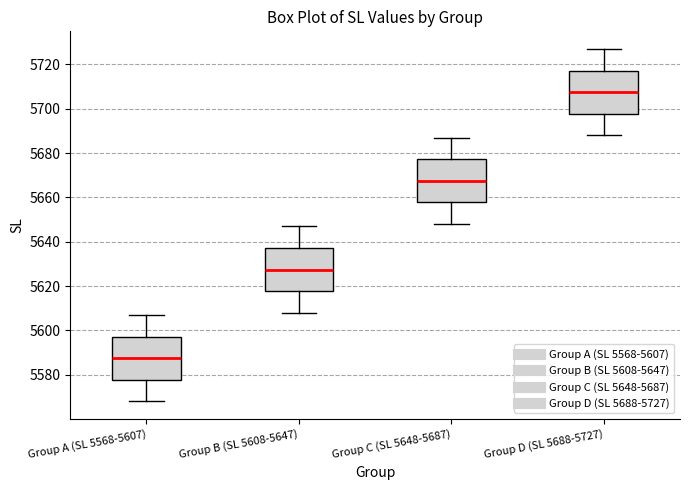

Which box has the highest median line?

Group D (SL 5688-5727)